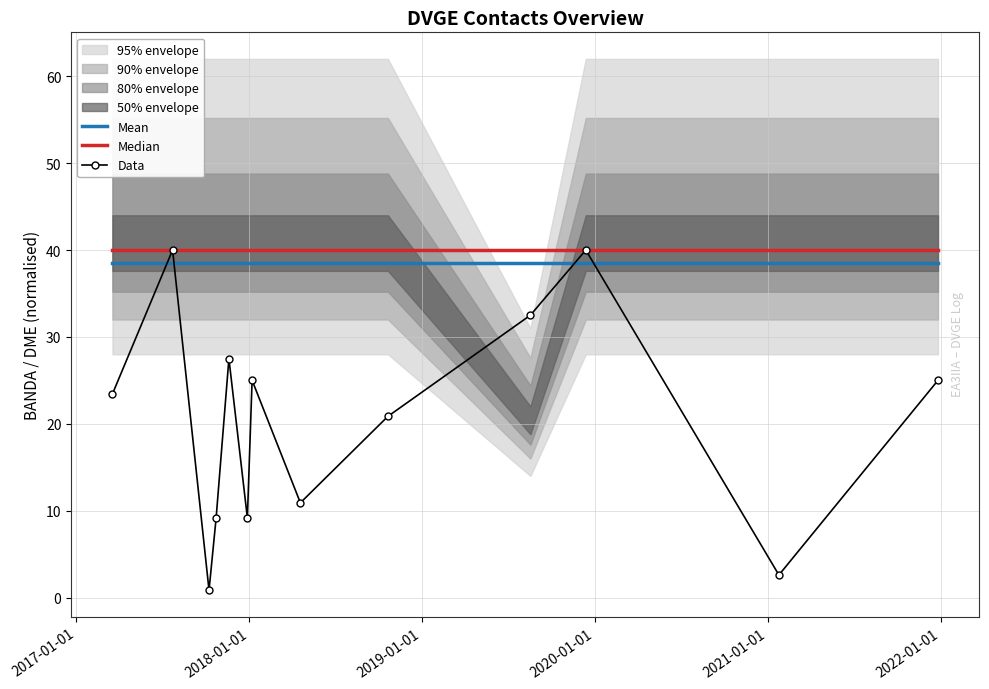

At how many categories does at least one series exceed 4?

13